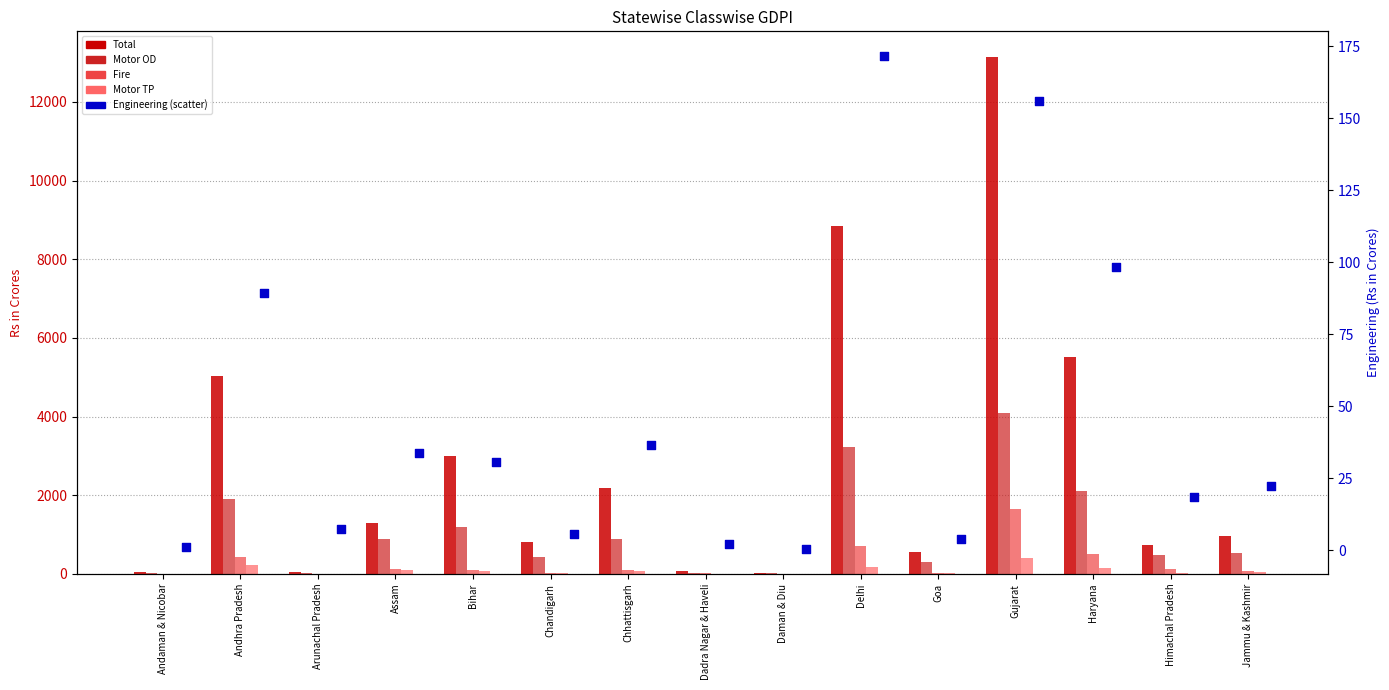

Which series reaches the maximum Y coordinate?

Total